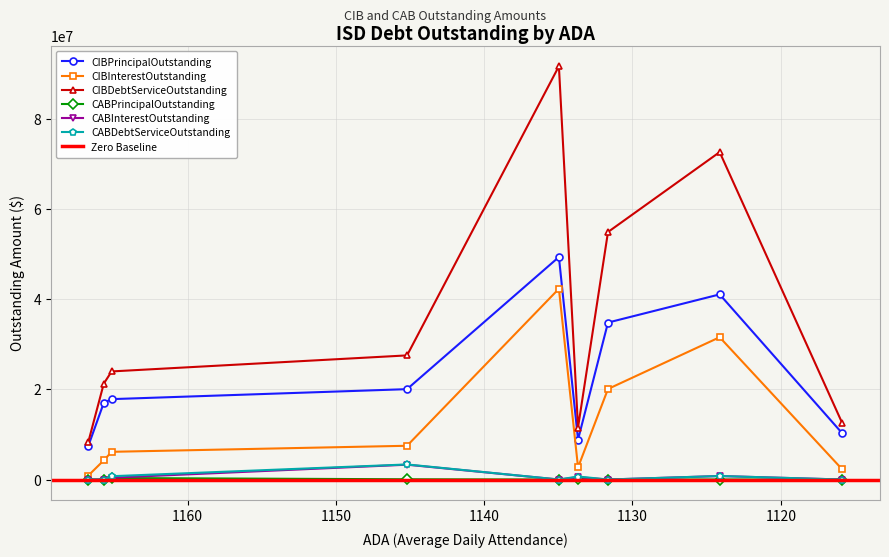

How many interior local peaks does the CIBDebtServiceOutstanding series have?

2